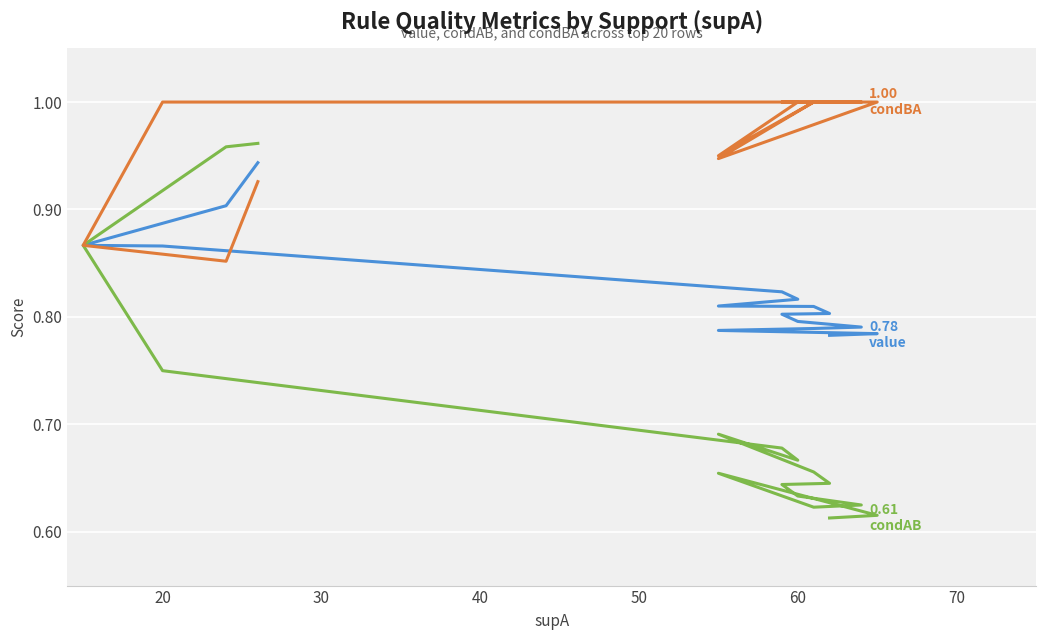

What is the average value of the condAB series?

0.7